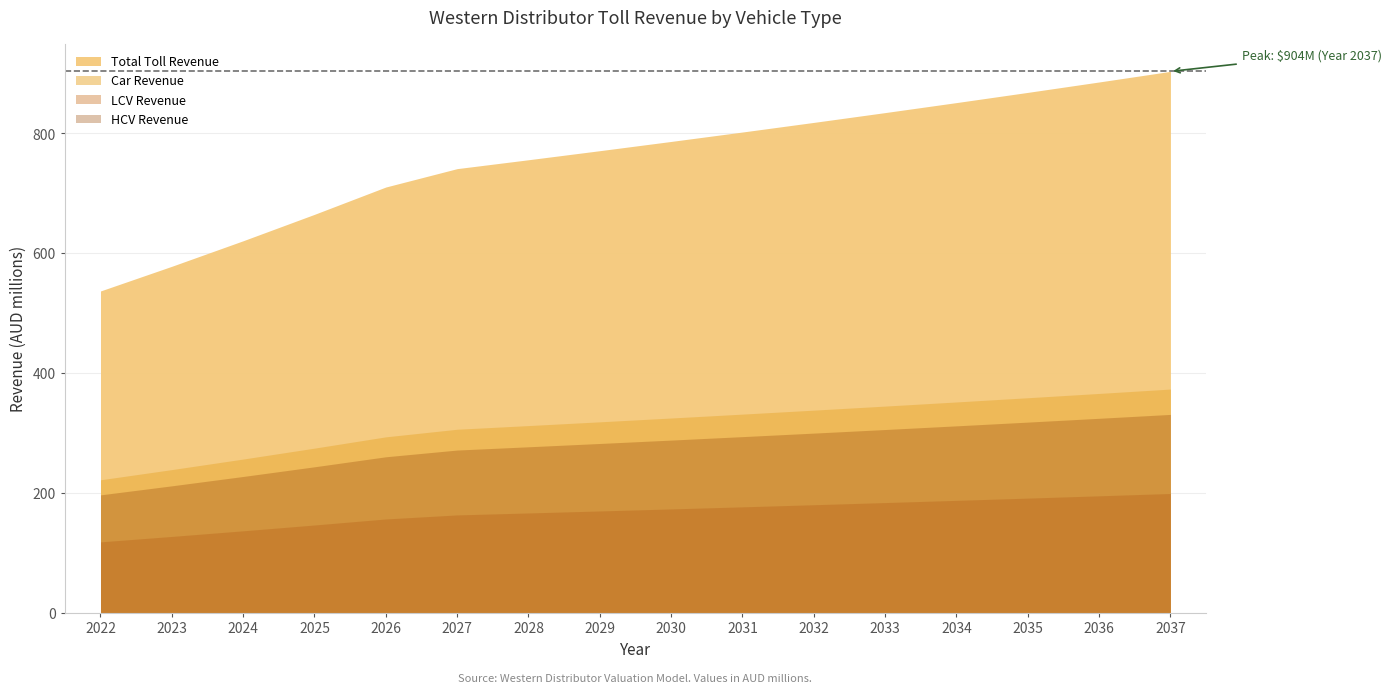

True or false: LCV Revenue has a value of 291361375.7 at 2033.

False